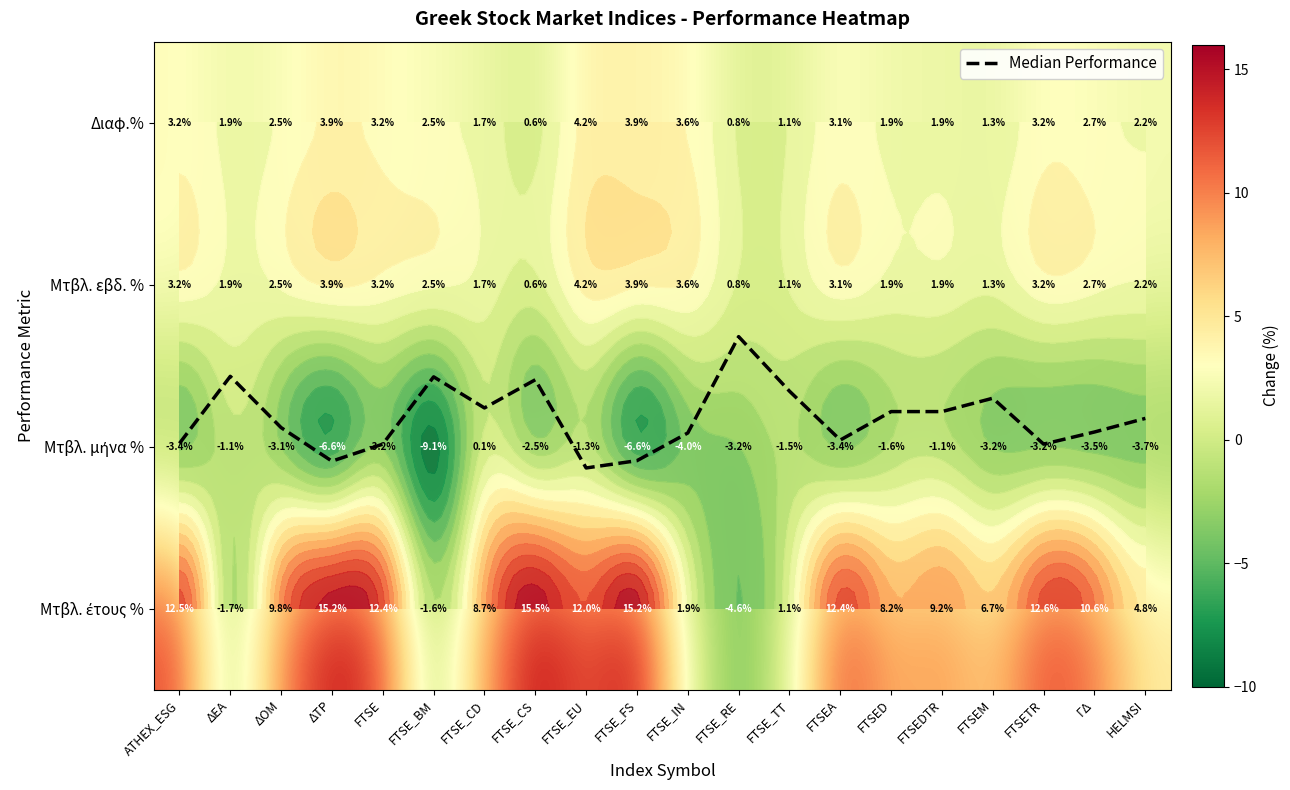

Which series has the largest total across all categories?

Μτβλ. έτους %